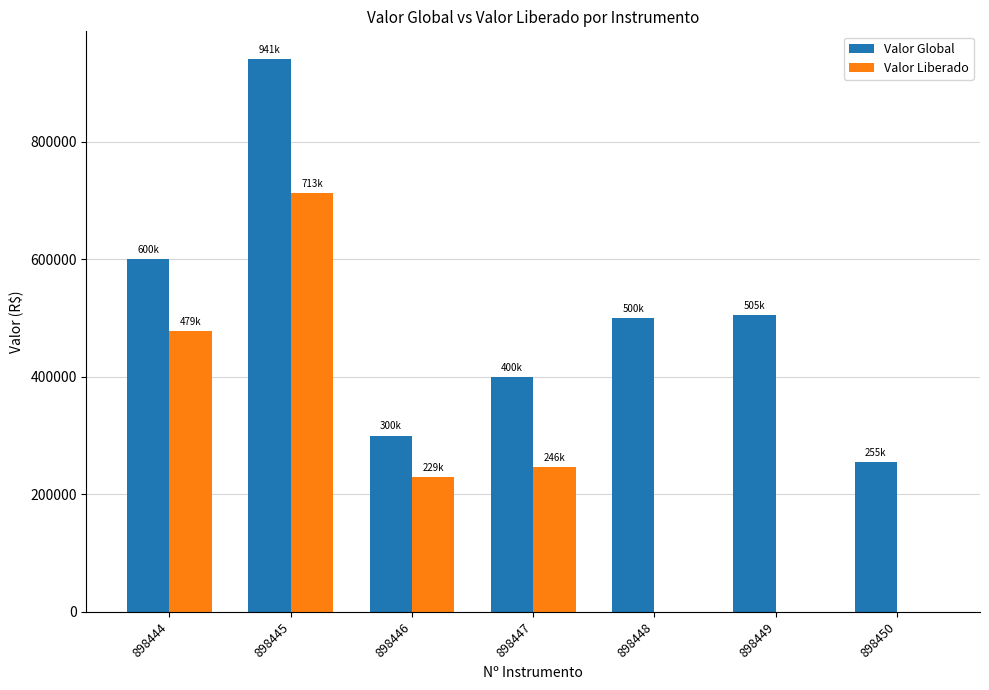

Does the chart contain stacked bars?

No